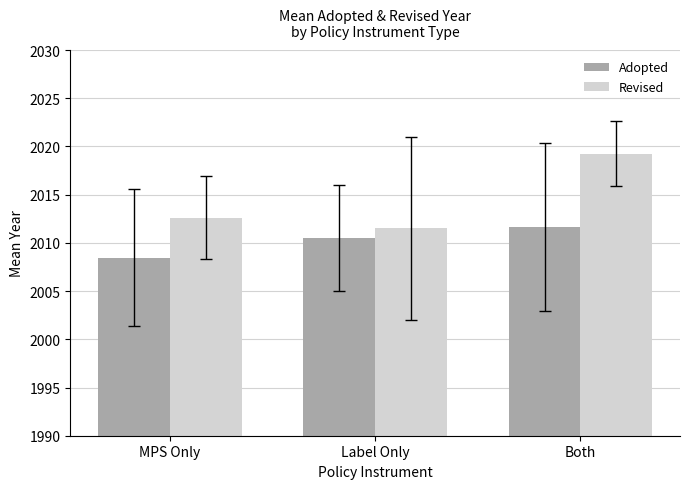

Which series has the largest range (max minus min)?

Revised